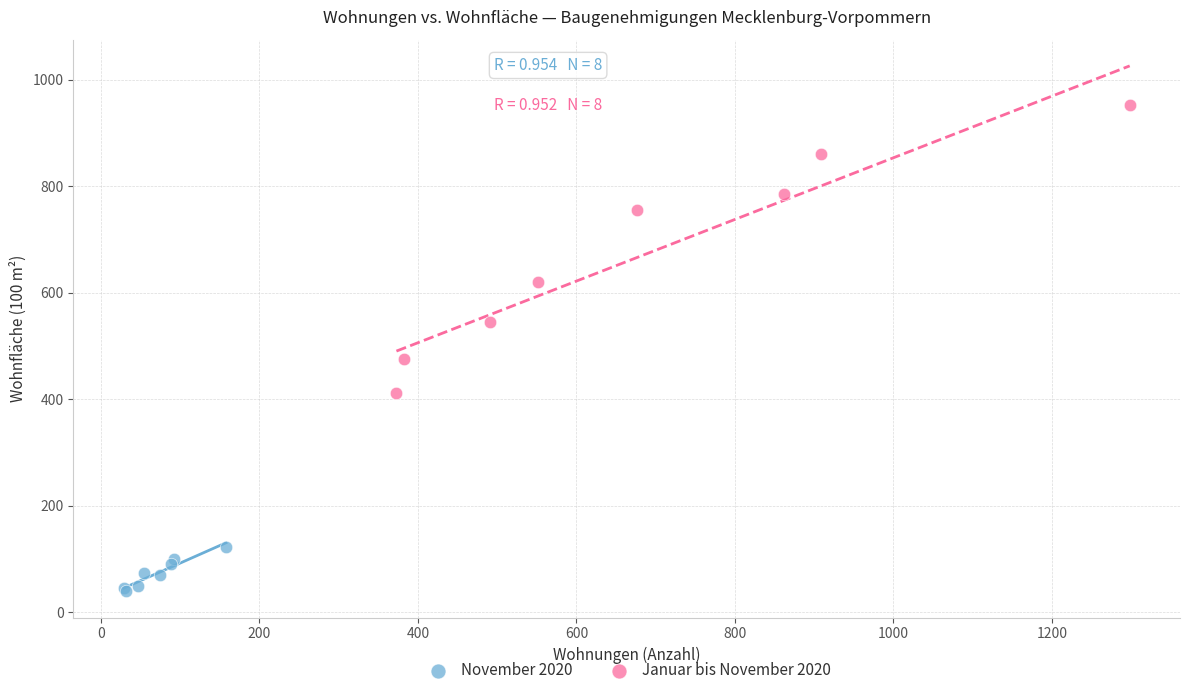

Which series contains the highest Y value?

Januar bis November 2020